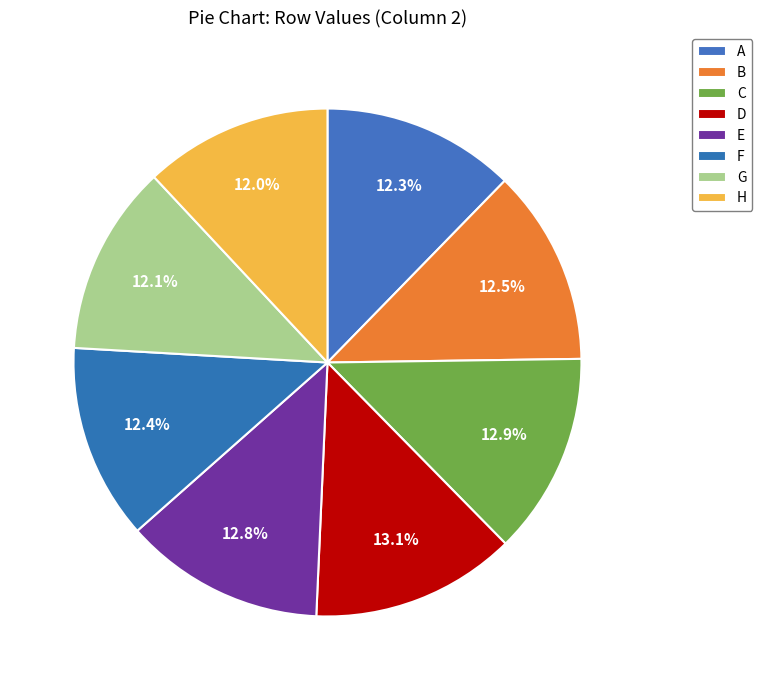

To the nearest percent, what is the difference between the largest and smallest slice percentages?

1%